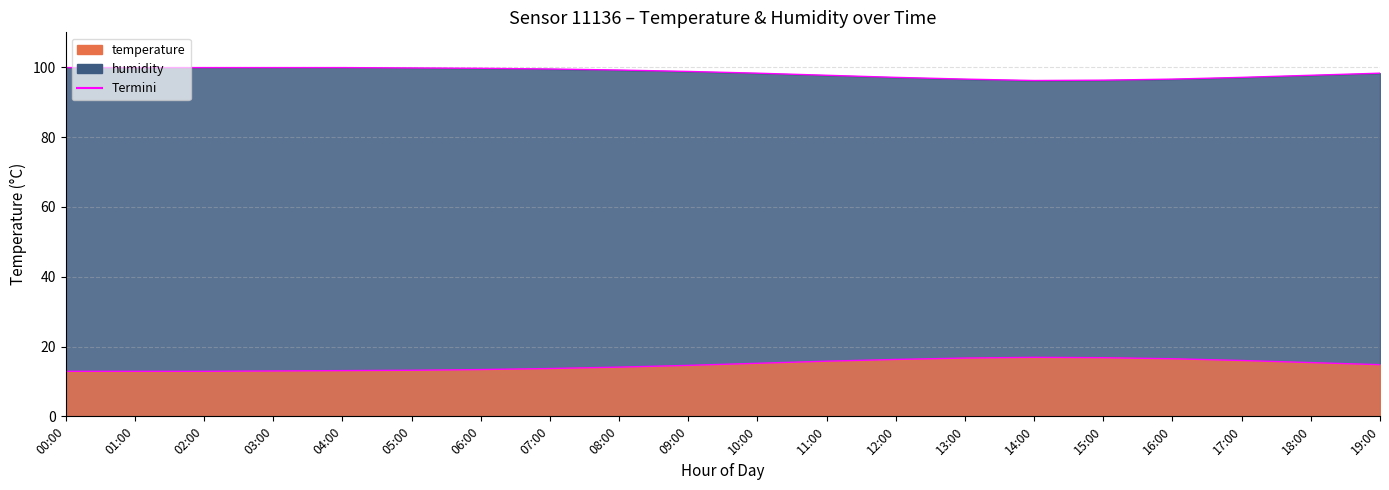

What is the label of the 9th point from the left?

08:00